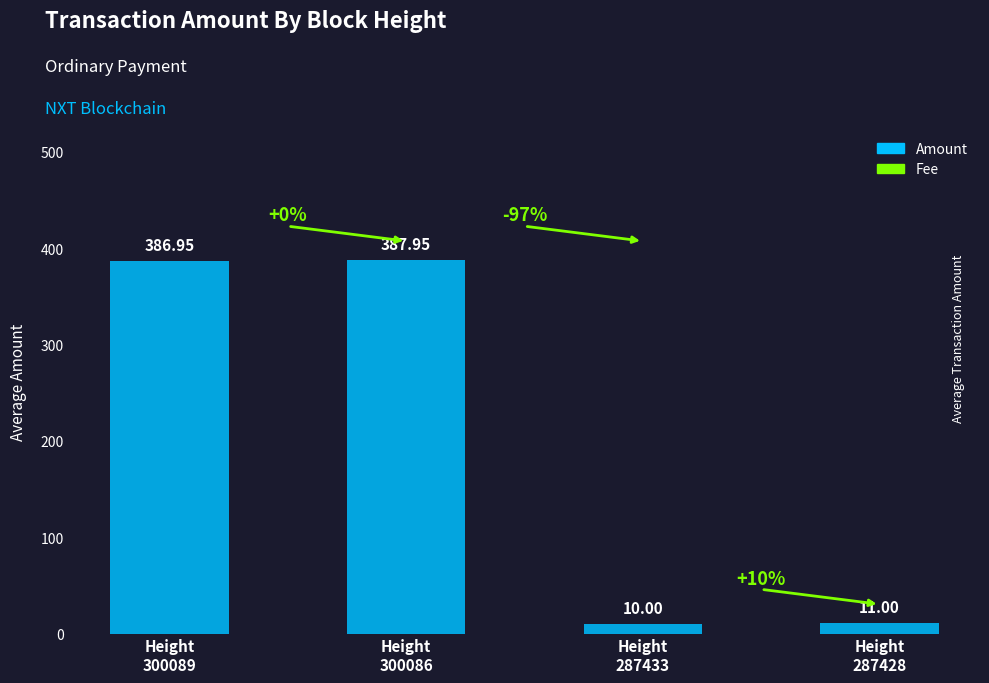

Between Height
300089 and Height
300086, which is larger?

Height
300086